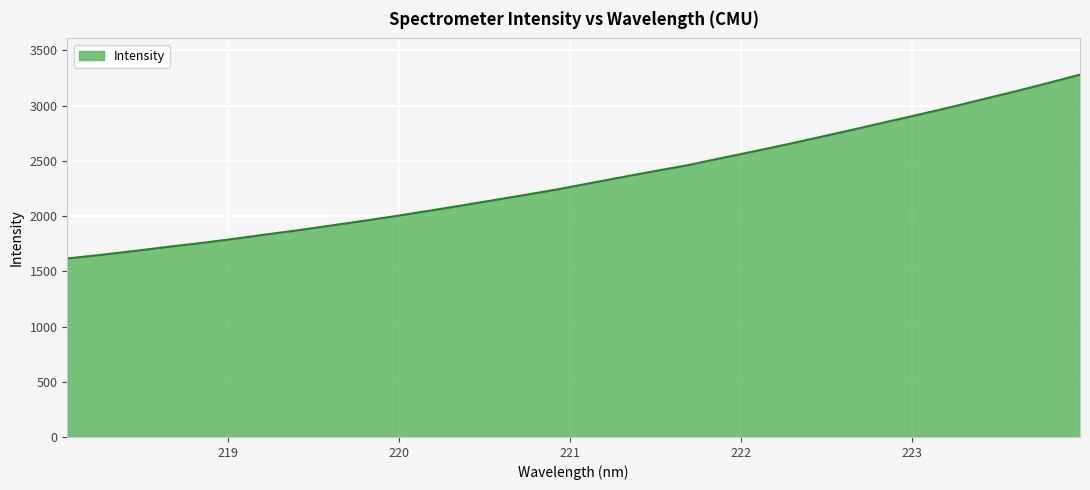

What is the minimum value shown in the chart?

1616.0